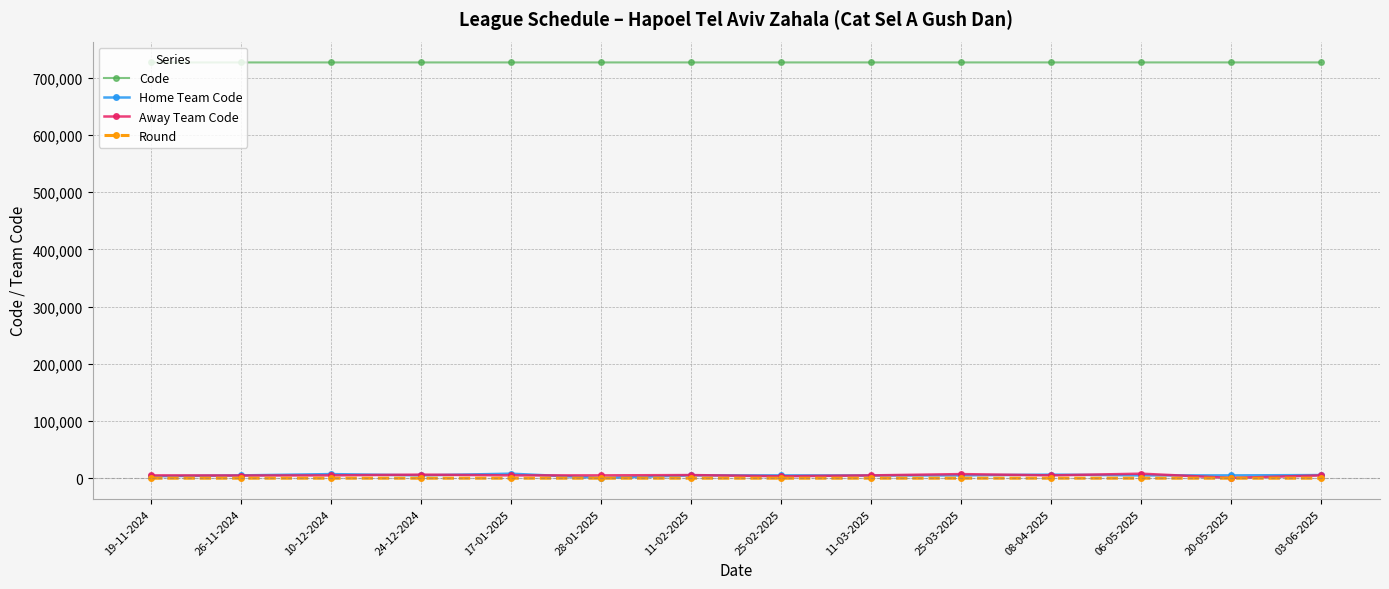

Count the number of data series in this chart.

4